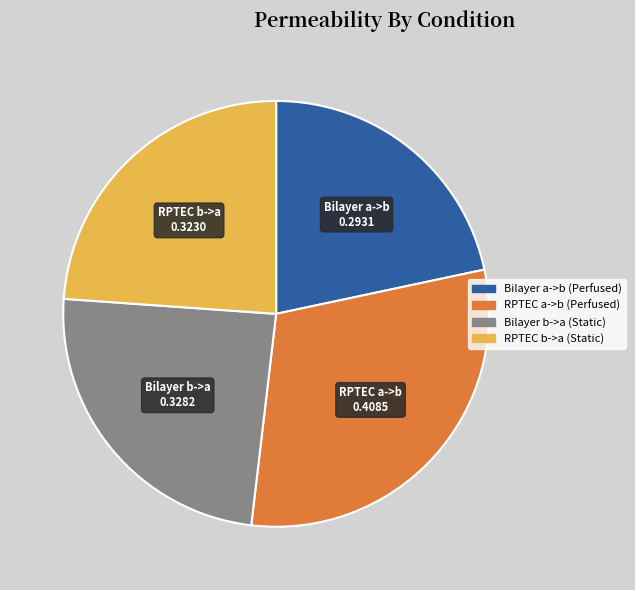

How many segments does this pie chart have?

4